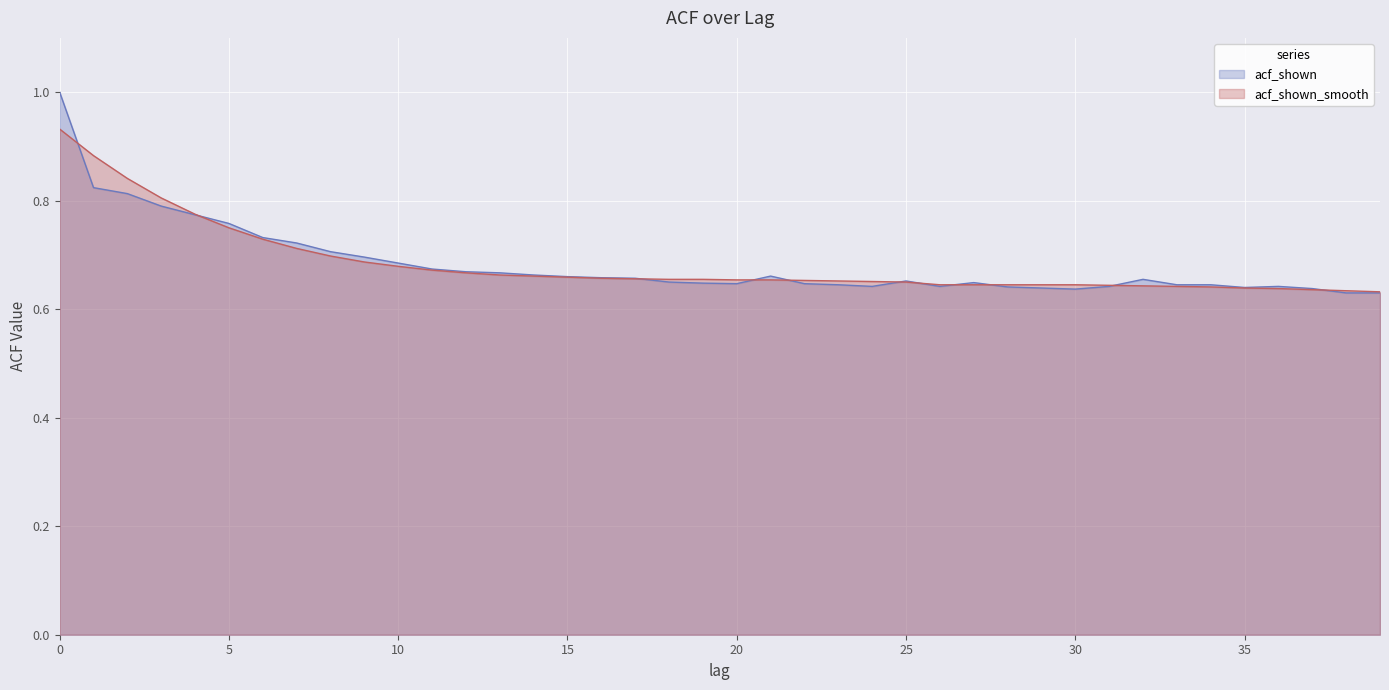

At how many categories does at least one series exceed 0?

40